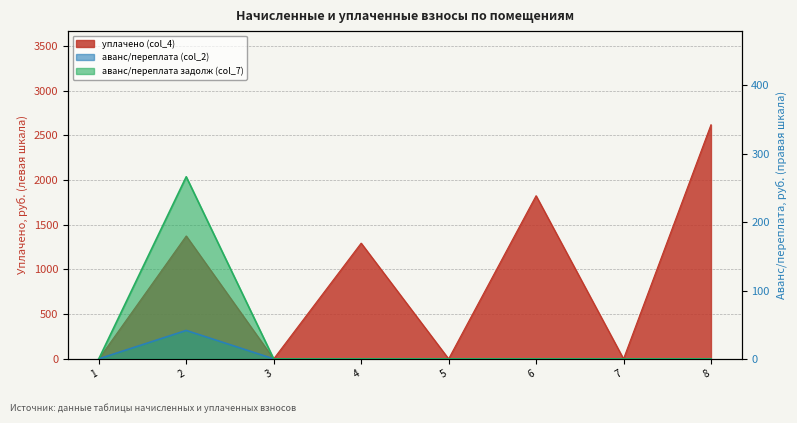

List the labels in order of уплачено (col_4) value, largest first.

8, 6, 2, 4, 1, 3, 5, 7